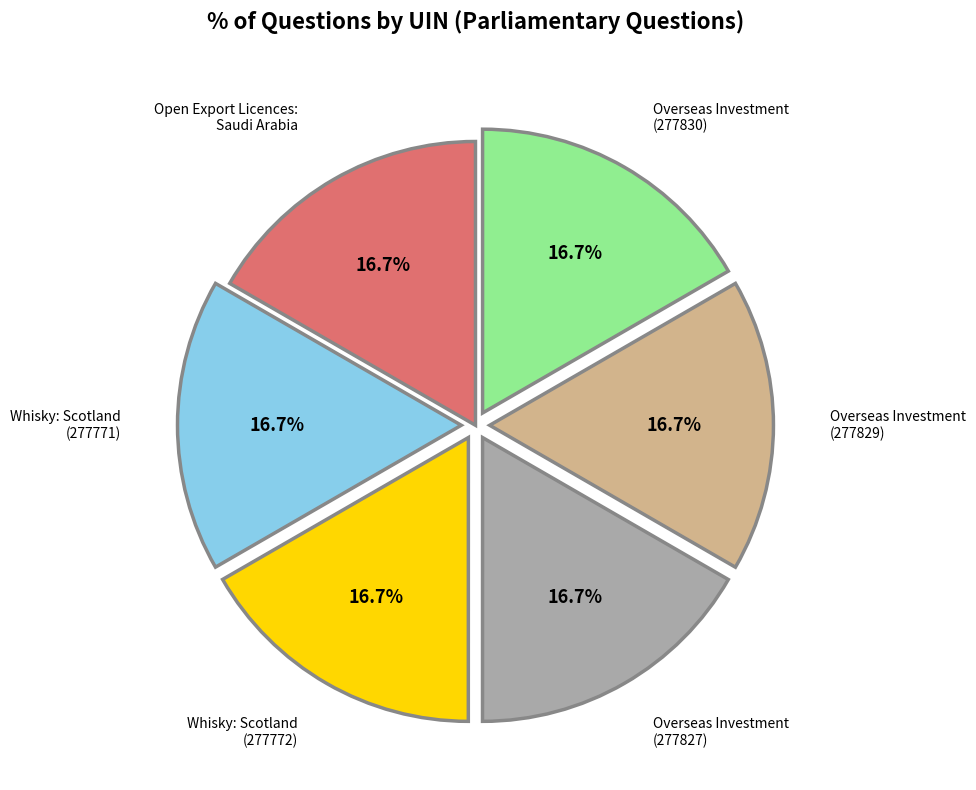

Is there any slice that represents more than half of the pie?

No